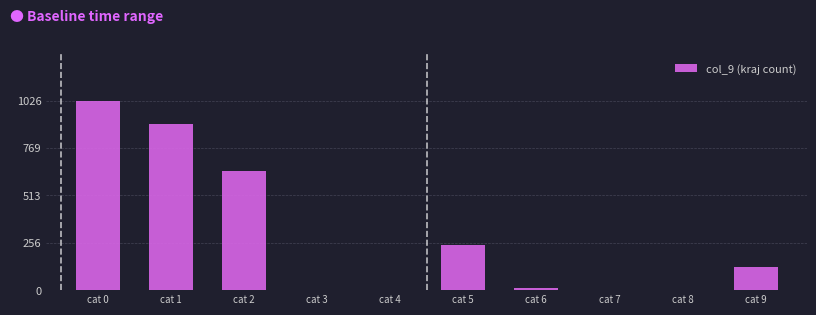

At which label is the value closest to 512?

cat 2